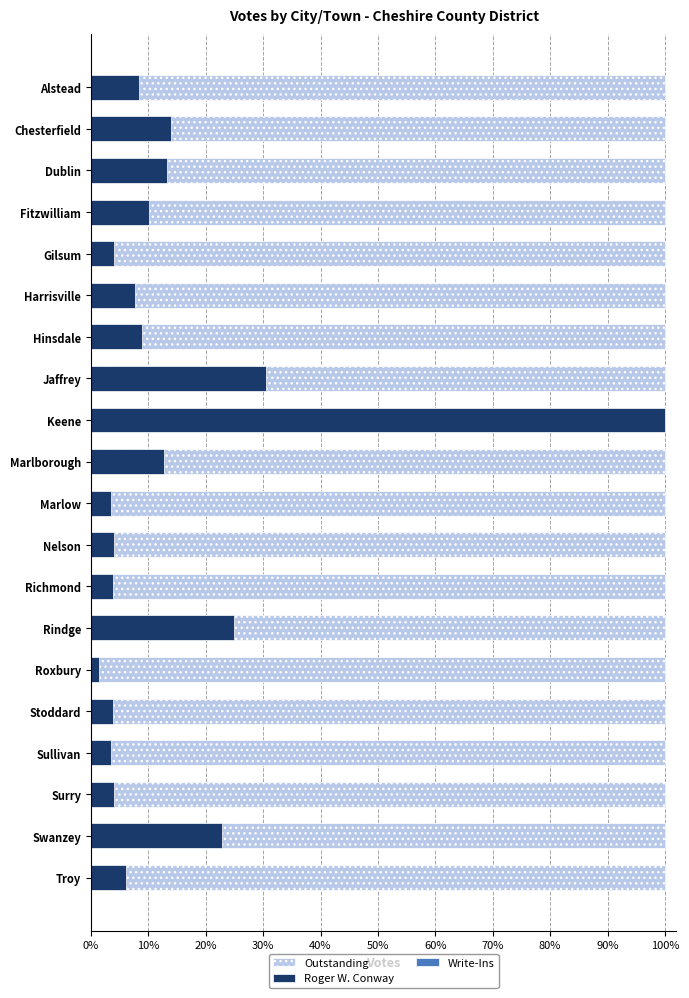

Is the value of Outstanding at 90% greater than the value of Roger W. Conway at 0%?

No